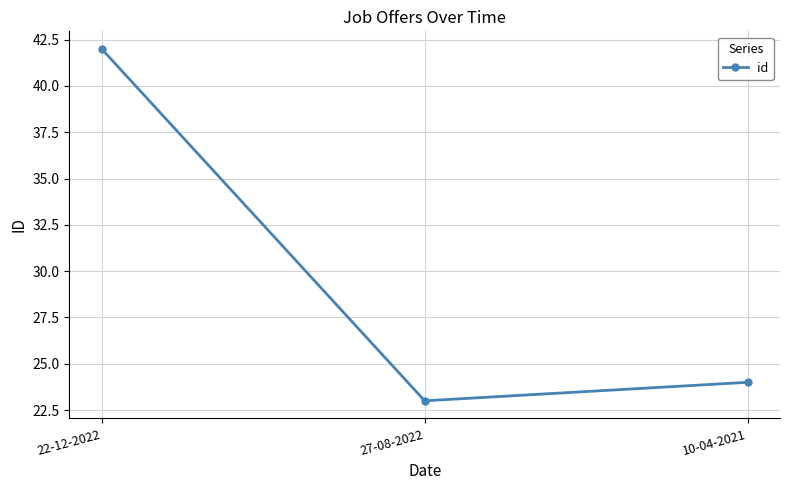

Is it true that the value at 22-12-2022 is 42?

True